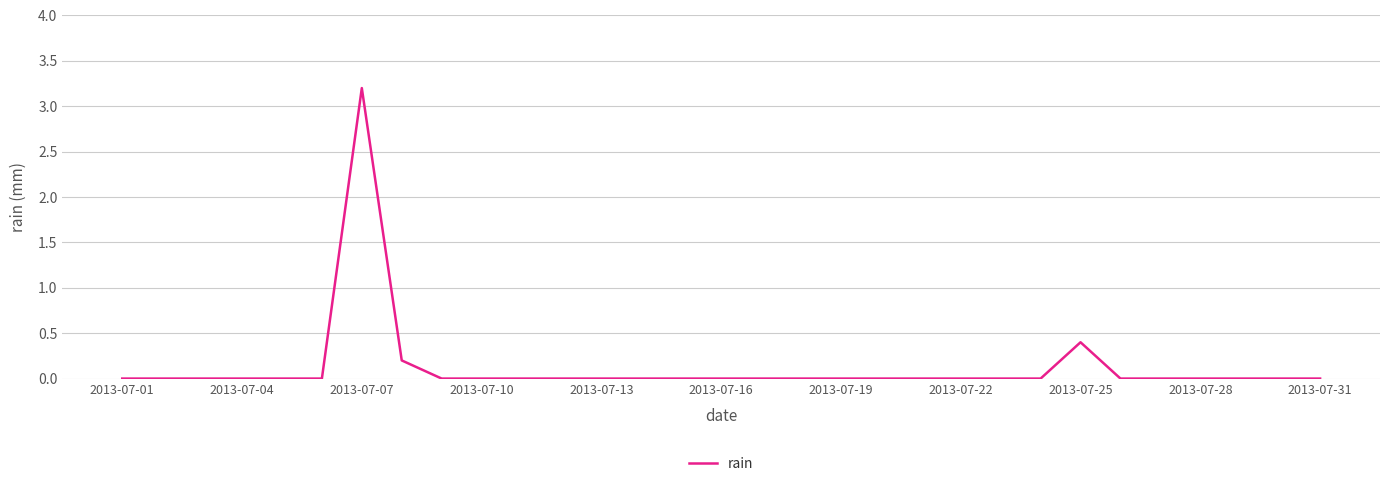

What is the difference between the maximum and minimum values?

3.2